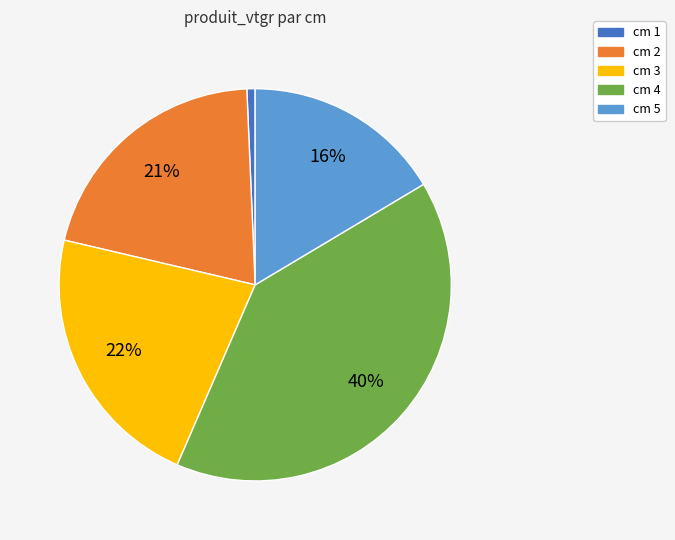

To the nearest percent, what is the average slice percentage?

20%